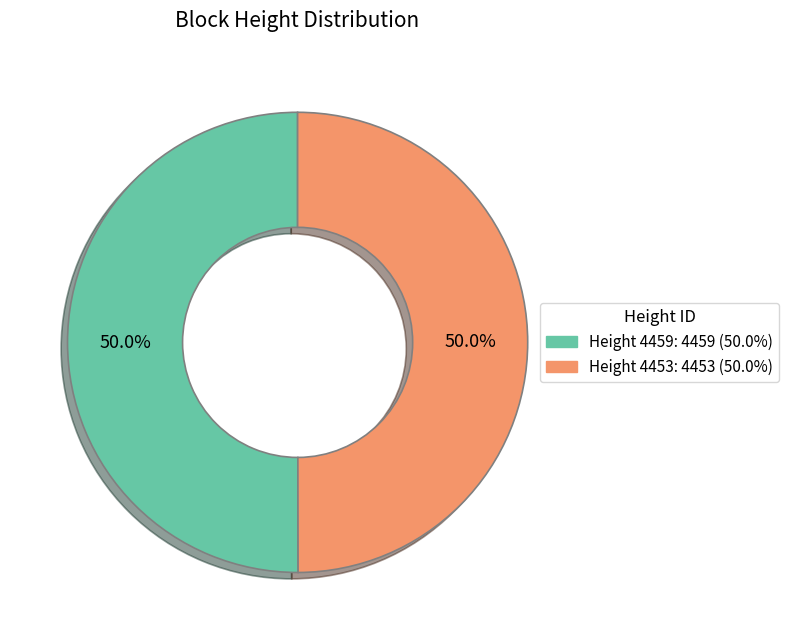

How many slices are in this pie chart?

2